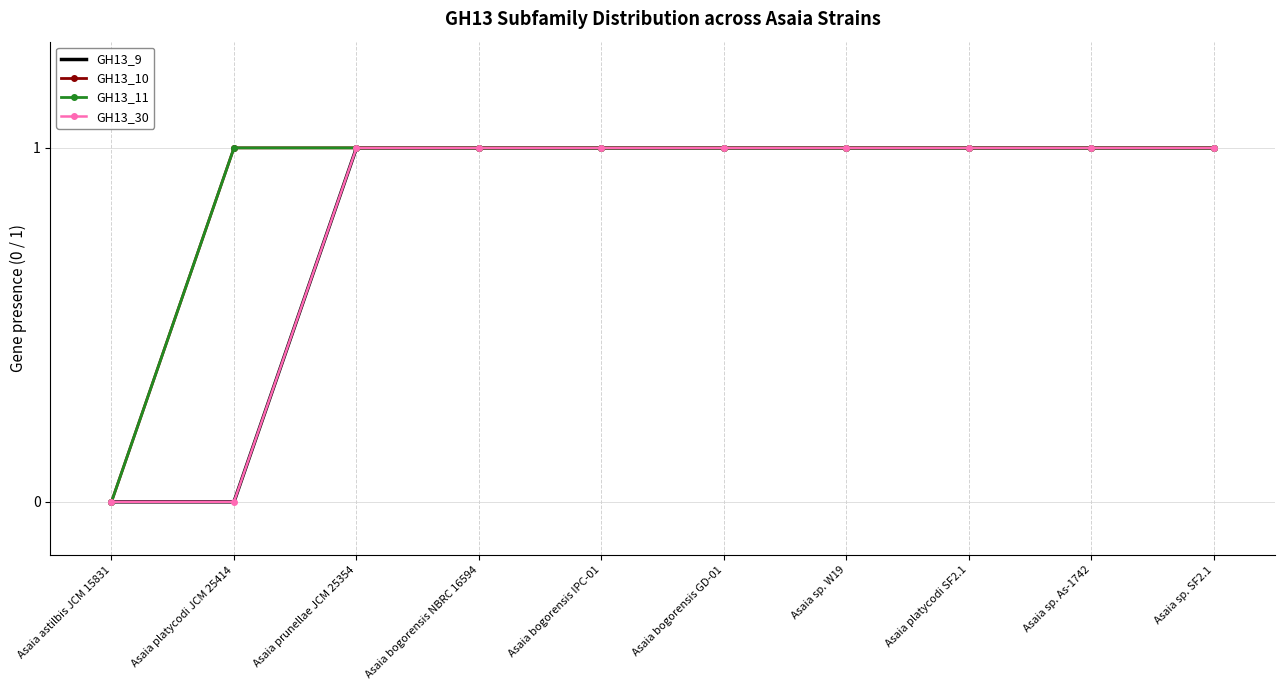

Reading right to left, transcribe all the data shown in this chart.

GH13_9: Asaia sp. SF2.1=1	Asaia sp. As-1742=1	Asaia platycodi SF2.1=1	Asaia sp. W19=1	Asaia bogorensis GD-01=1	Asaia bogorensis IPC-01=1	Asaia bogorensis NBRC 16594=1	Asaia prunellae JCM 25354=1	Asaia platycodi JCM 25414=0	Asaia astilbis JCM 15831=0
GH13_10: Asaia sp. SF2.1=1	Asaia sp. As-1742=1	Asaia platycodi SF2.1=1	Asaia sp. W19=1	Asaia bogorensis GD-01=1	Asaia bogorensis IPC-01=1	Asaia bogorensis NBRC 16594=1	Asaia prunellae JCM 25354=1	Asaia platycodi JCM 25414=1	Asaia astilbis JCM 15831=0
GH13_11: Asaia sp. SF2.1=1	Asaia sp. As-1742=1	Asaia platycodi SF2.1=1	Asaia sp. W19=1	Asaia bogorensis GD-01=1	Asaia bogorensis IPC-01=1	Asaia bogorensis NBRC 16594=1	Asaia prunellae JCM 25354=1	Asaia platycodi JCM 25414=1	Asaia astilbis JCM 15831=0
GH13_30: Asaia sp. SF2.1=1	Asaia sp. As-1742=1	Asaia platycodi SF2.1=1	Asaia sp. W19=1	Asaia bogorensis GD-01=1	Asaia bogorensis IPC-01=1	Asaia bogorensis NBRC 16594=1	Asaia prunellae JCM 25354=1	Asaia platycodi JCM 25414=0	Asaia astilbis JCM 15831=0